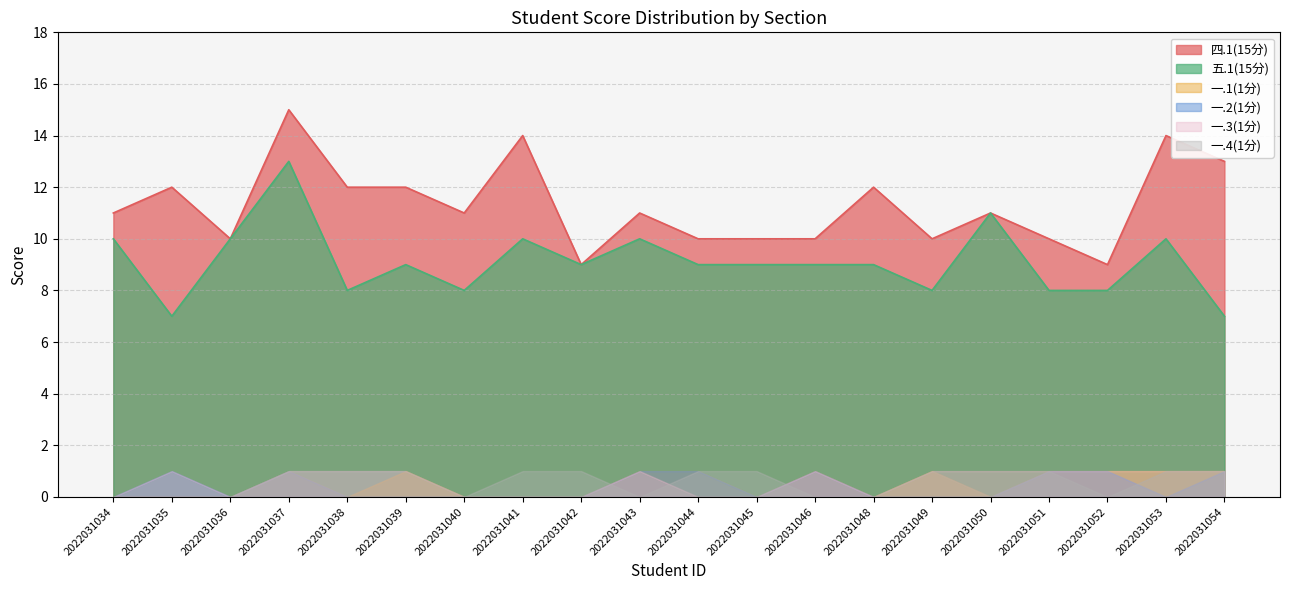

At which label does 一.1(1分) reach its minimum?

2022031034